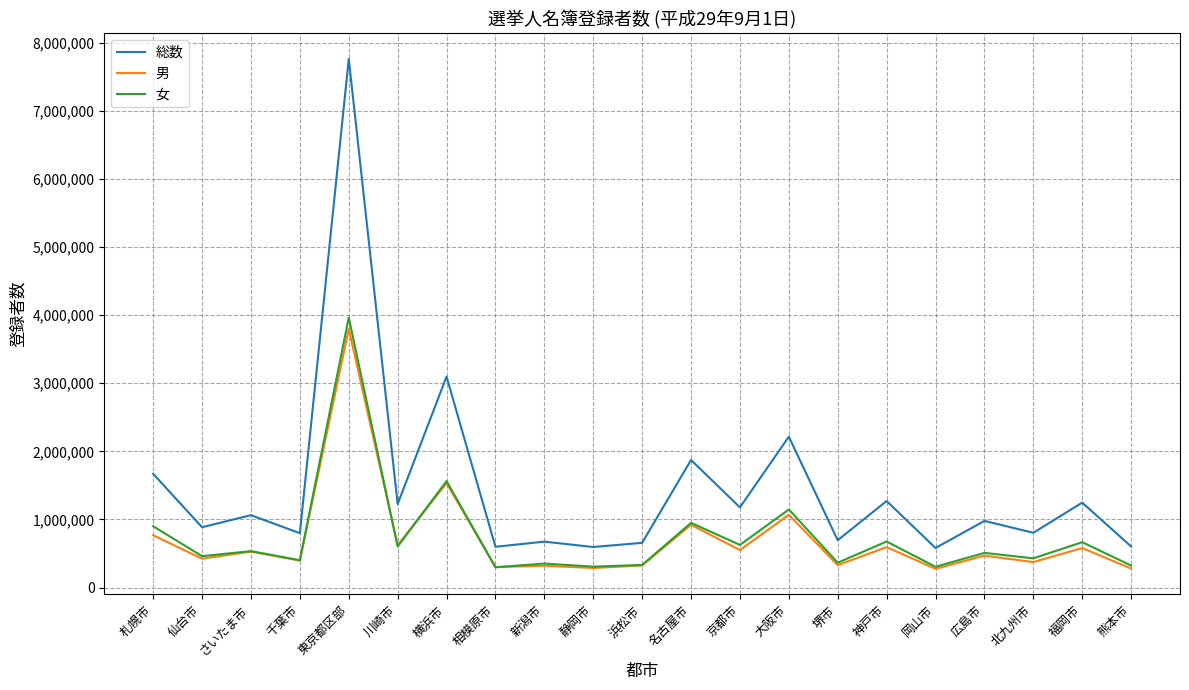

Is it true that 総数 equals 2415025 at 東京都区部?

False